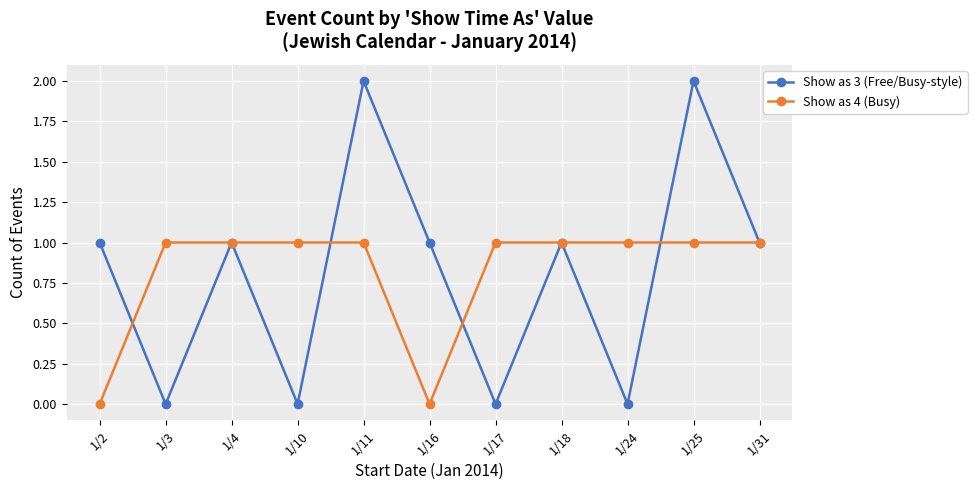

How many lines are shown in the chart?

2